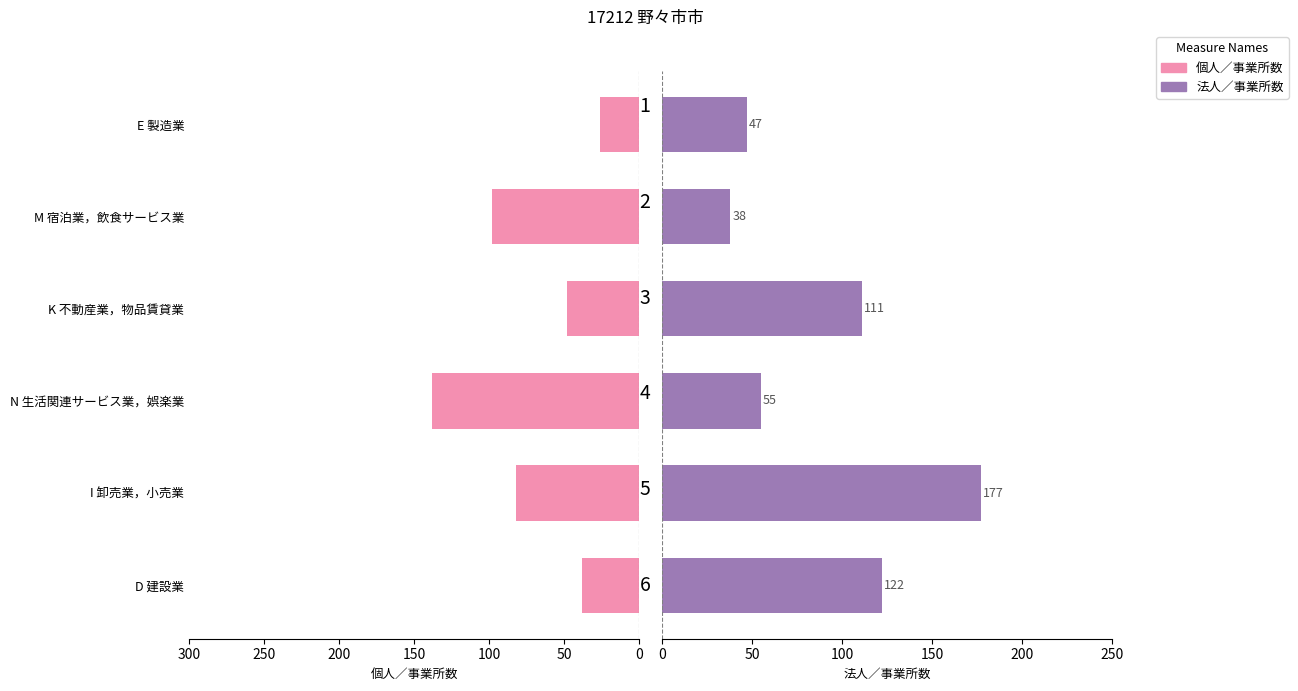

Is the value of 法人／事業所数 at K 不動産業，物品賃貸業 greater than the value of 個人／事業所数 at D 建設業?

Yes